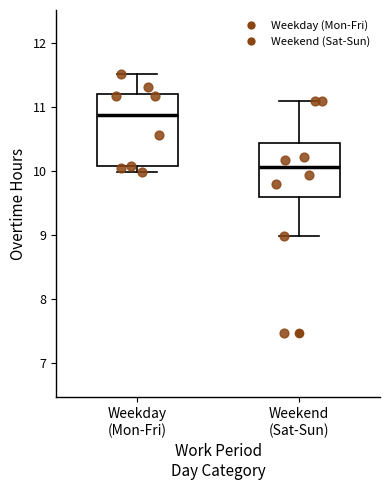

Where does the upper whisker of the box for Weekday (Mon-Fri) end on the y-axis? The values are not printed on the chart, so give them approximately, as read against the axis.

11.5